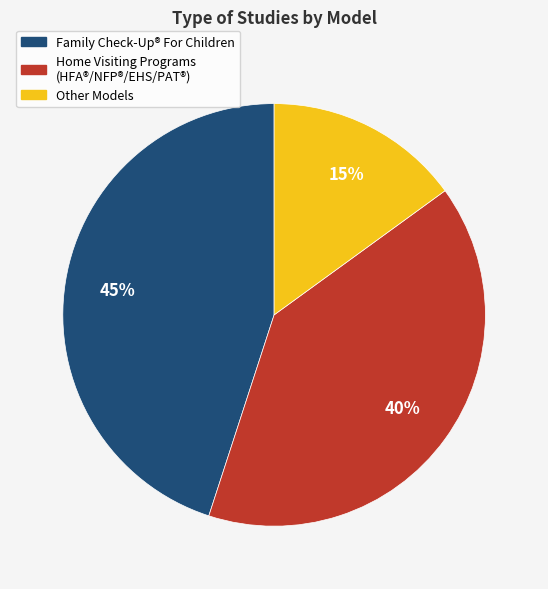

Does any single category account for the majority?

No